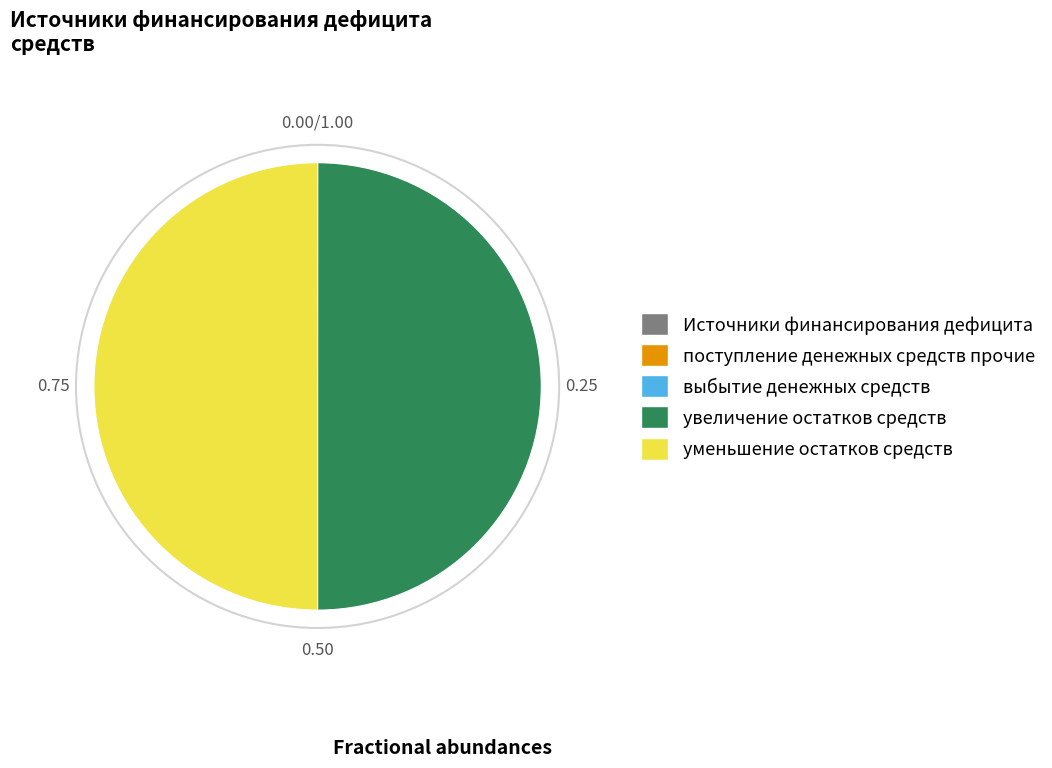

Count the number of slices in the pie.

5